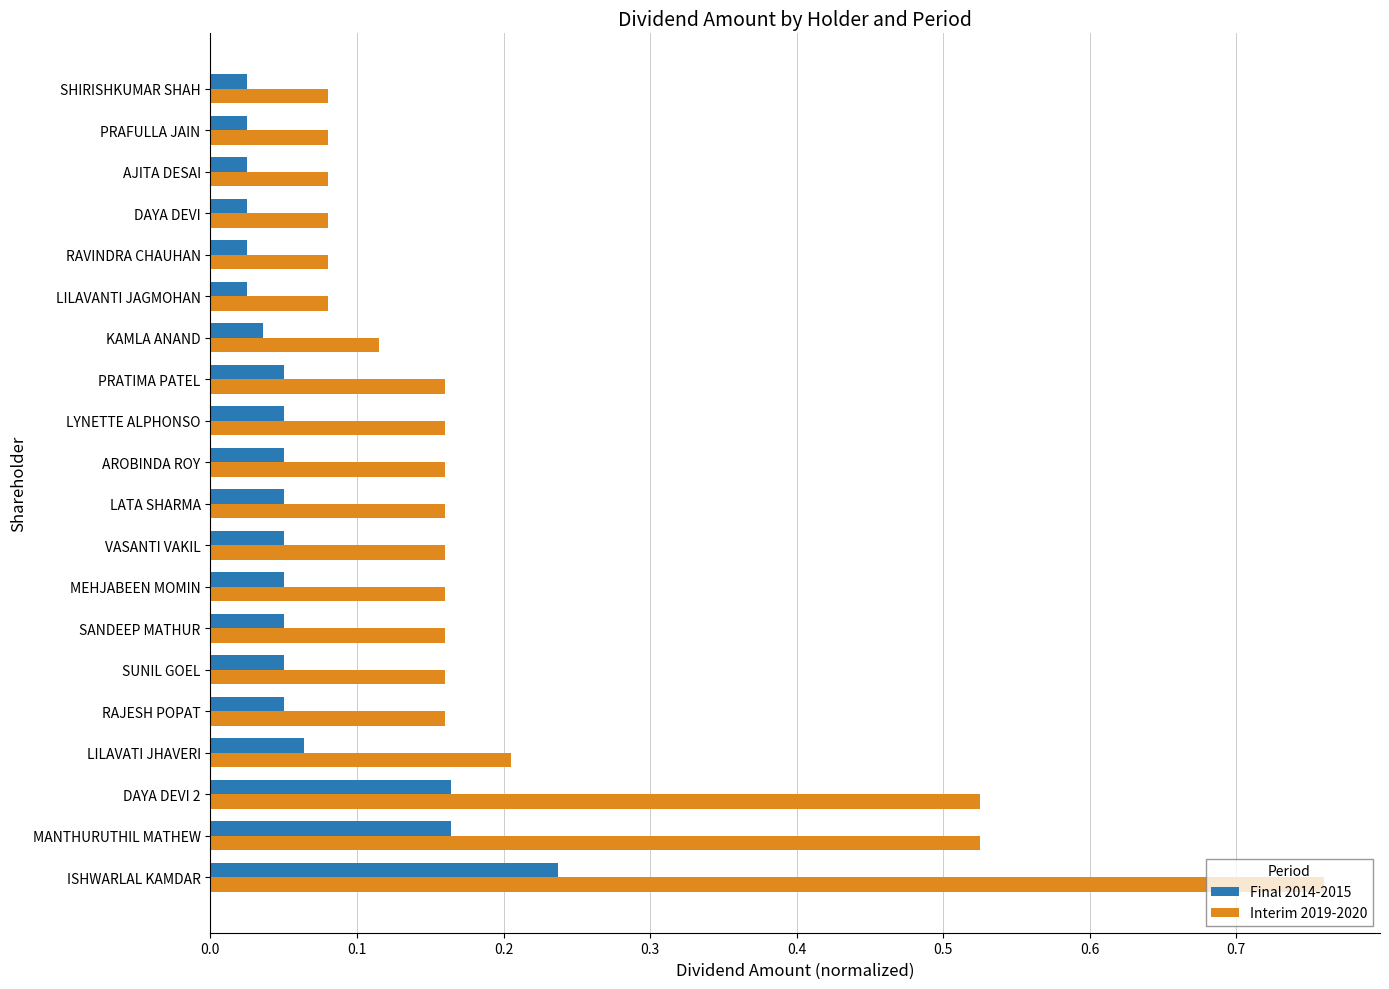

Count the Interim 2019-2020 values in the range 0 to 1.

20